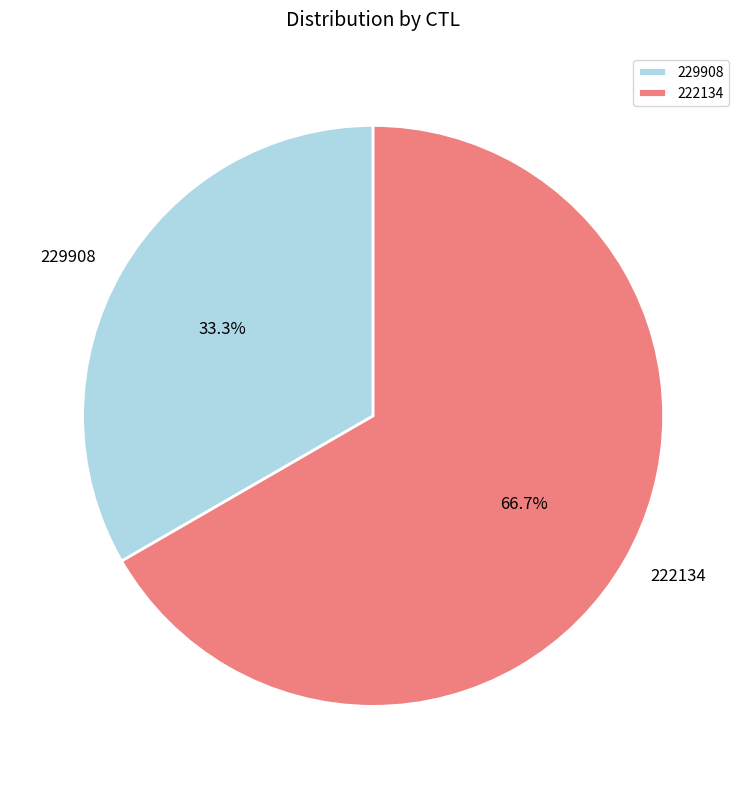

Which slice is the largest?

222134